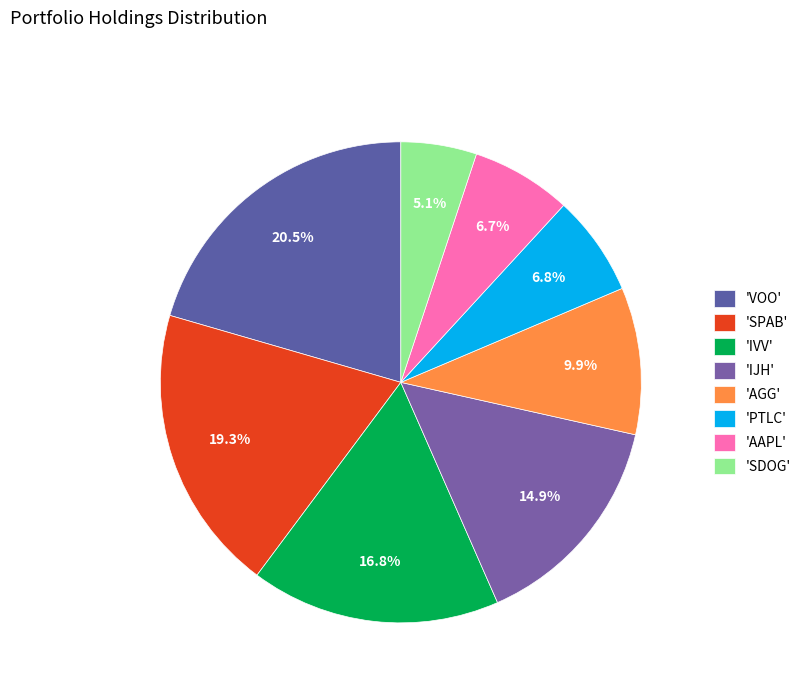

Count the number of slices in the pie.

8